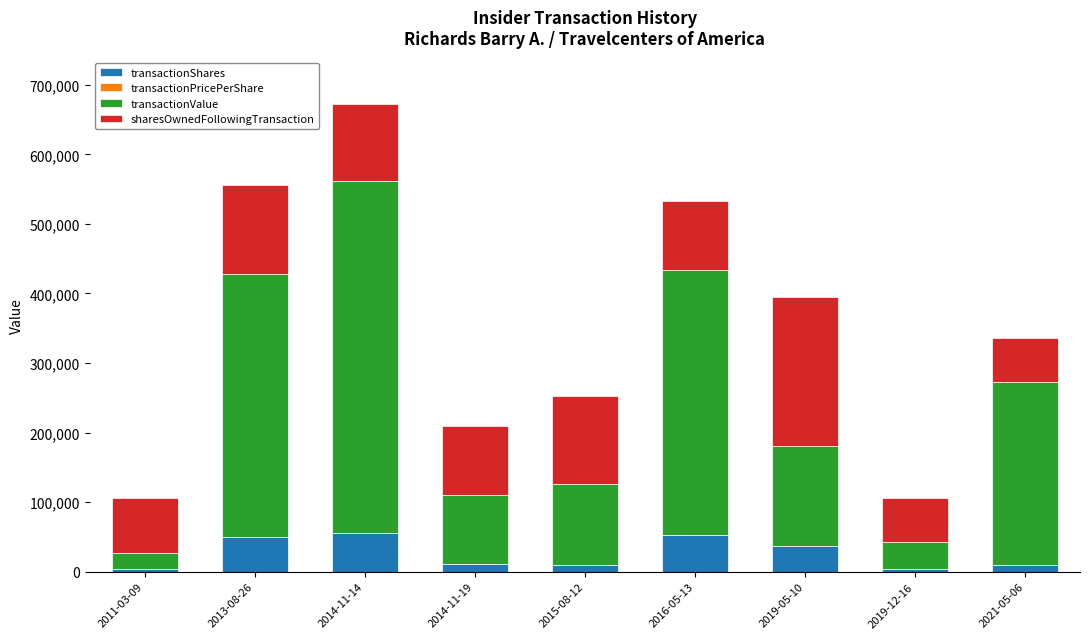

What is the highest value of the transactionShares series?

55000.0